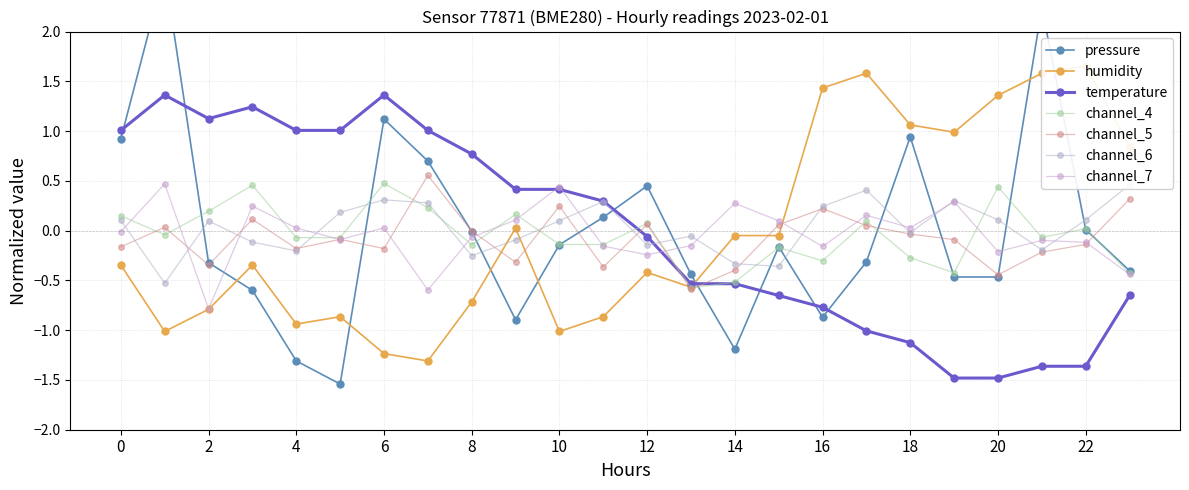

Which series has the largest total across all categories?

temperature